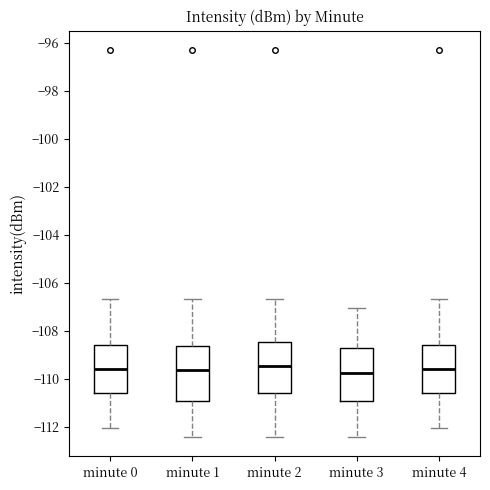

Where does the upper whisker of the box for minute 1 end on the y-axis? The values are not printed on the chart, so give them approximately, as read against the axis.

-106.6